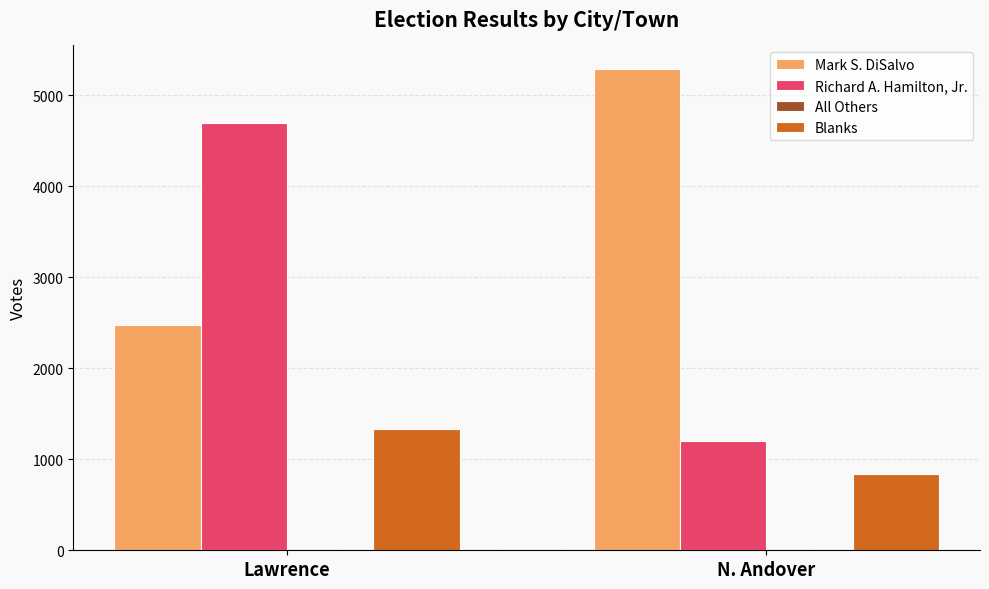

Which label corresponds to the largest value in the chart?

N. Andover